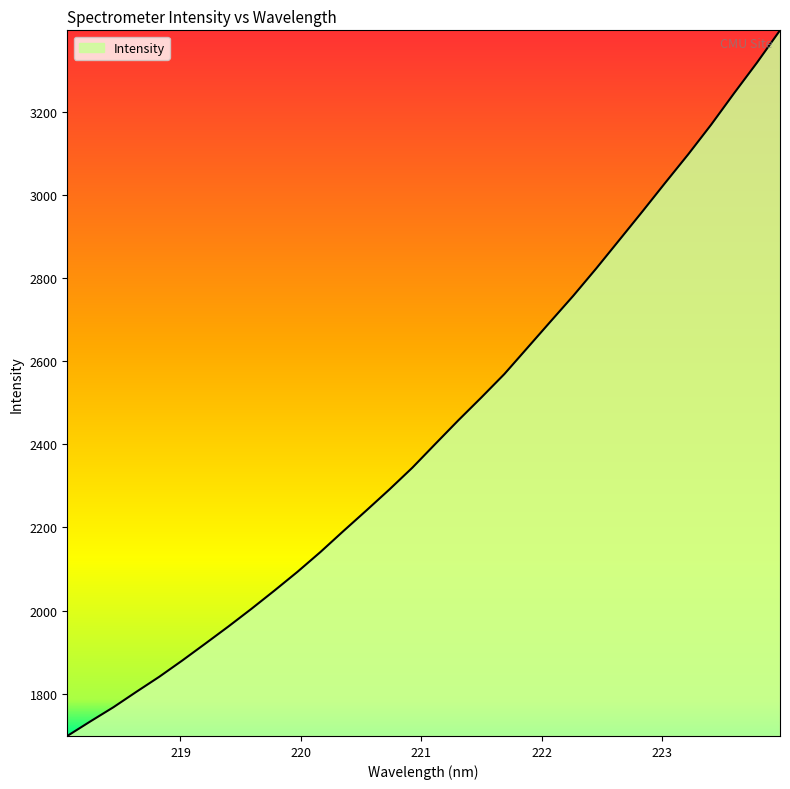

What is the greatest value displayed?

3395.7